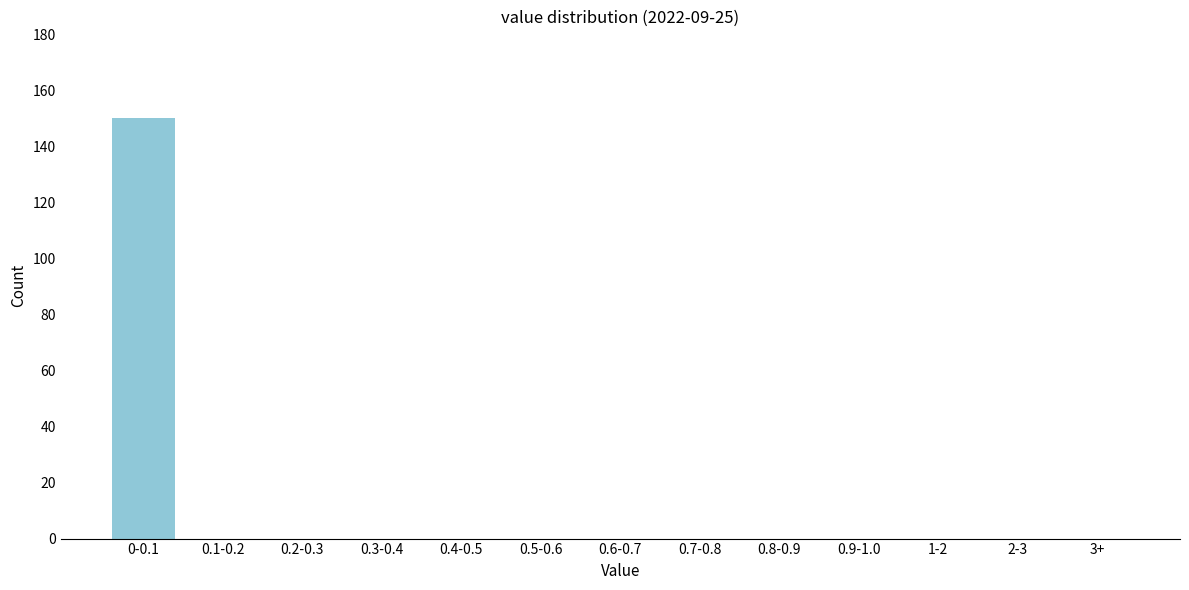

Reading left to right, list all the values displayed in this chart.

0-0.1=150	0.1-0.2=0	0.2-0.3=0	0.3-0.4=0	0.4-0.5=0	0.5-0.6=0	0.6-0.7=0	0.7-0.8=0	0.8-0.9=0	0.9-1.0=0	1-2=0	2-3=0	3+=0